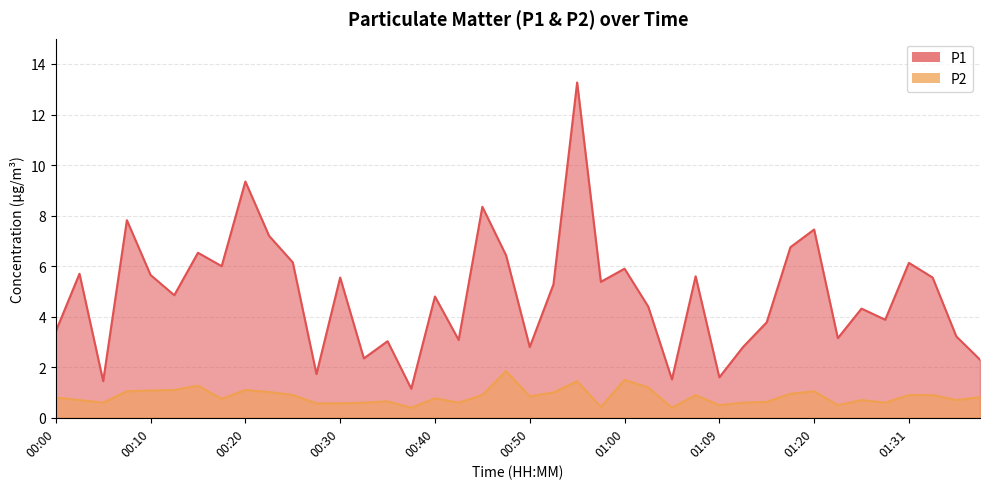

What is the highest value of the P2 series?

1.9